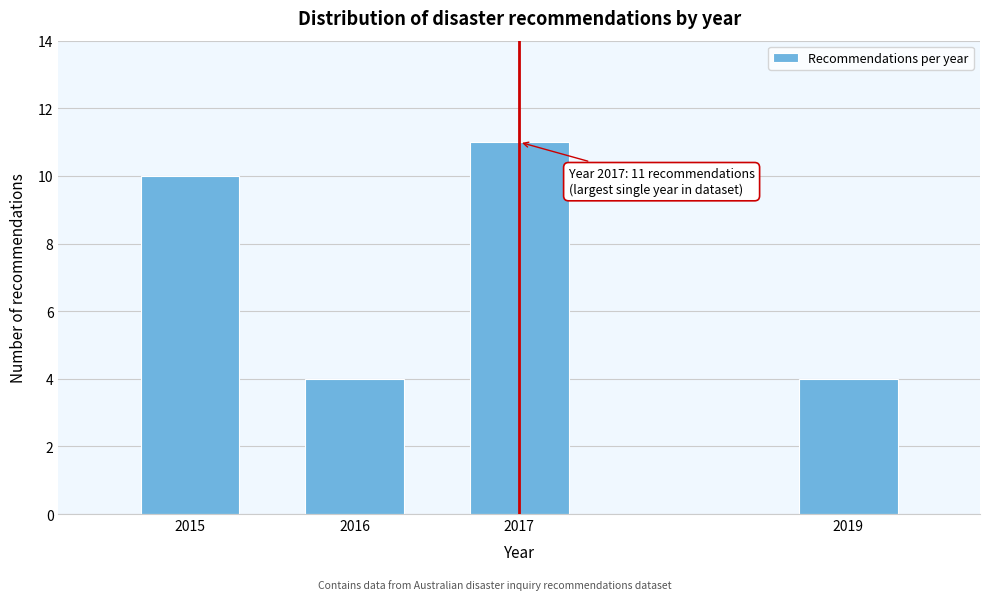

Reading left to right, extract all data points from this chart.

10	4	11	4